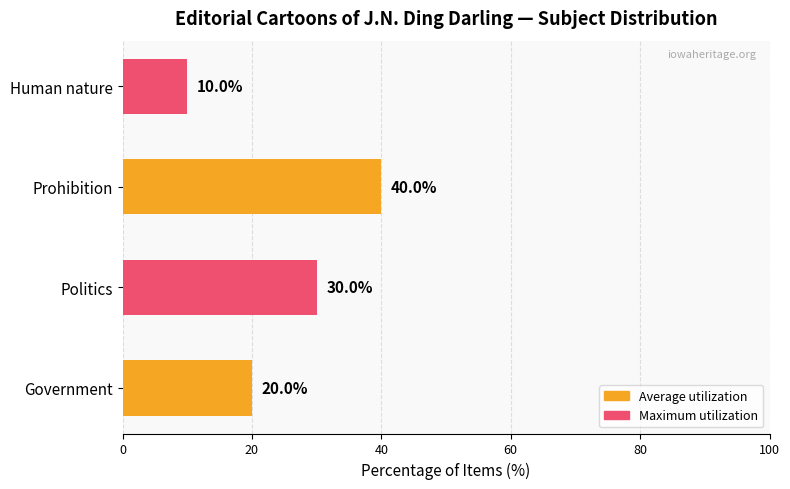

How many distinct data groups are displayed?

1